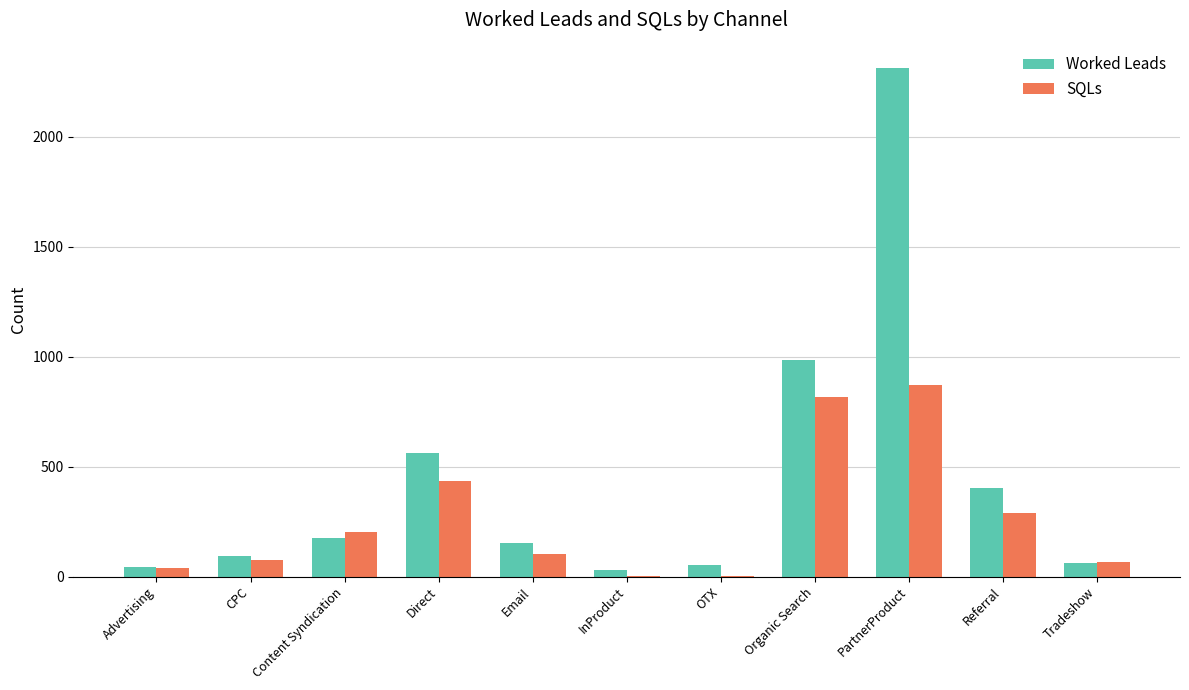

At which category is the sum across all series the highest?

PartnerProduct